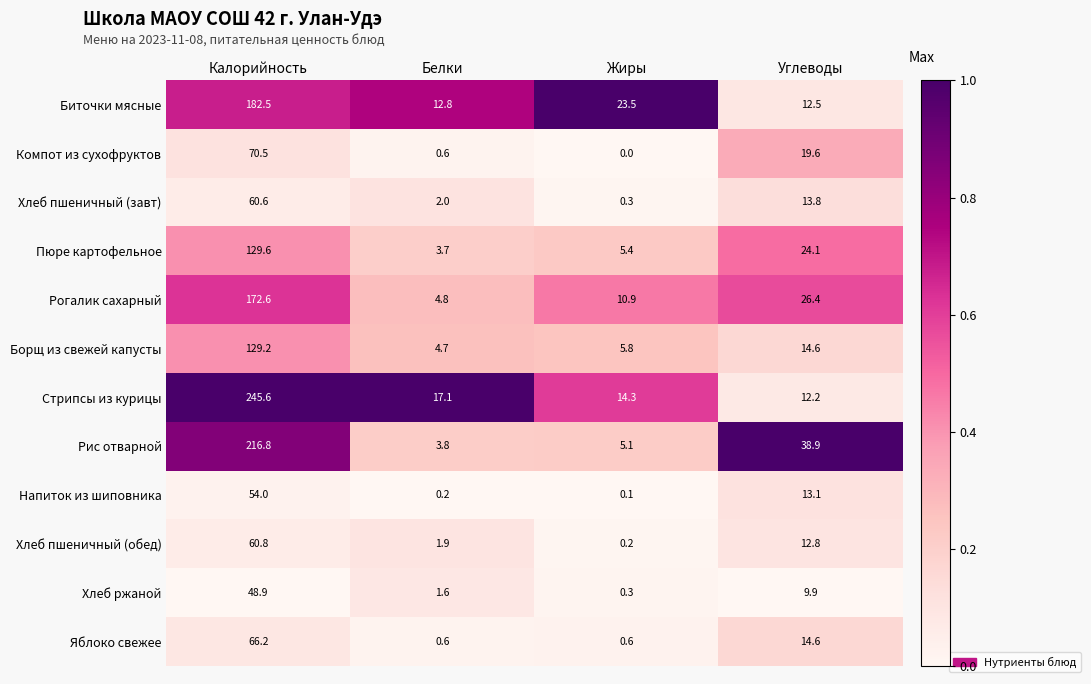

At which label does Напиток из шиповника first exceed 13?

Калорийность